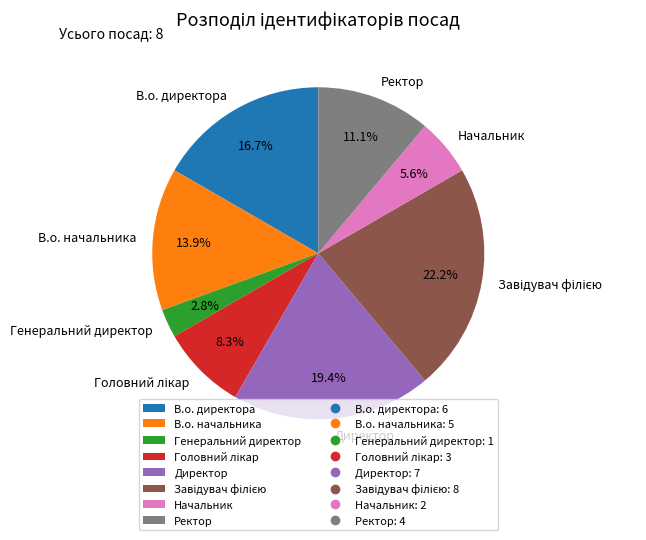

Combined, do В.о. начальника and Директор account for over 50%?

No